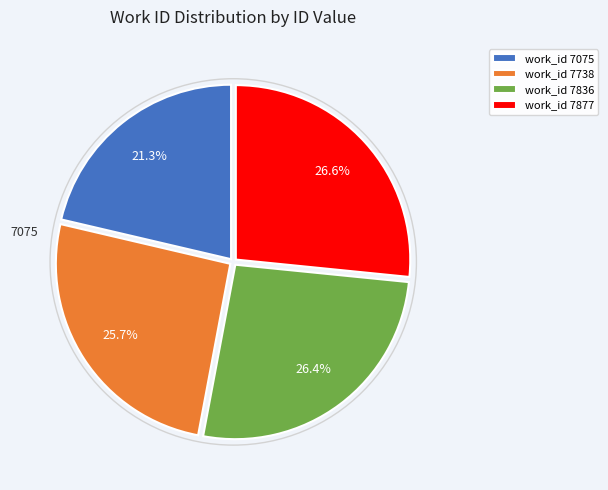

Does work_id 7877 represent more than half of the total?

No